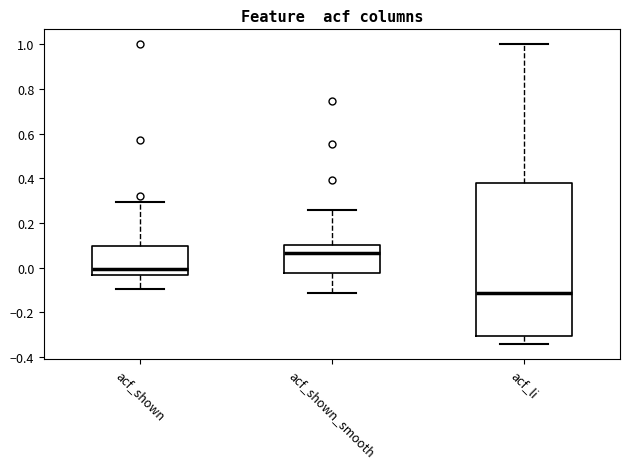

Where does the median line of the box for acf_shown_smooth sit on the y-axis? The values are not printed on the chart, so give them approximately, as read against the axis.

0.06